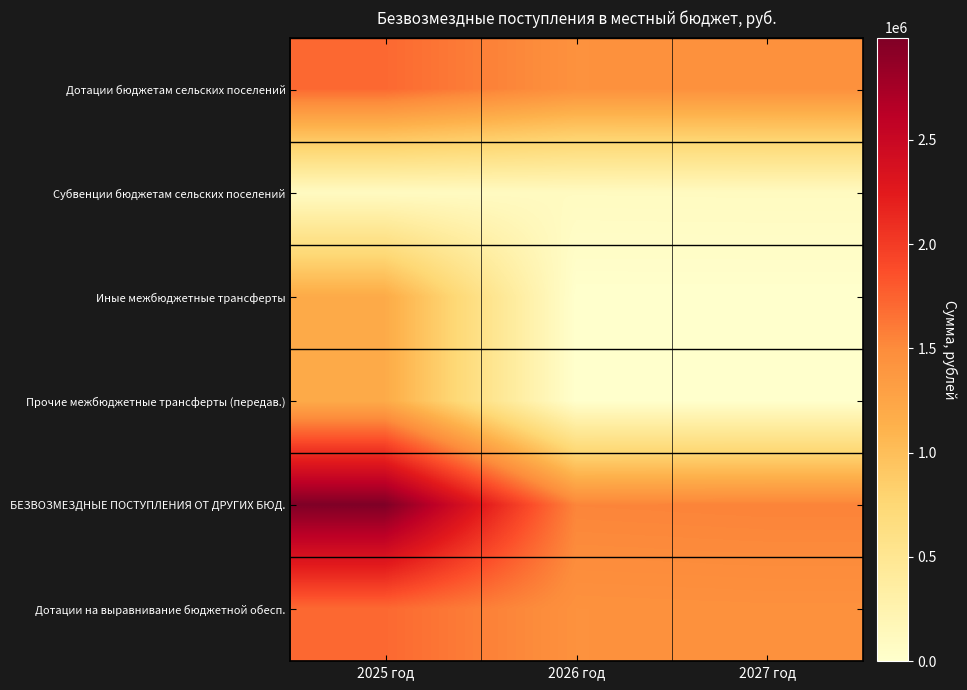

At how many categories does at least one series exceed 2605244?

1